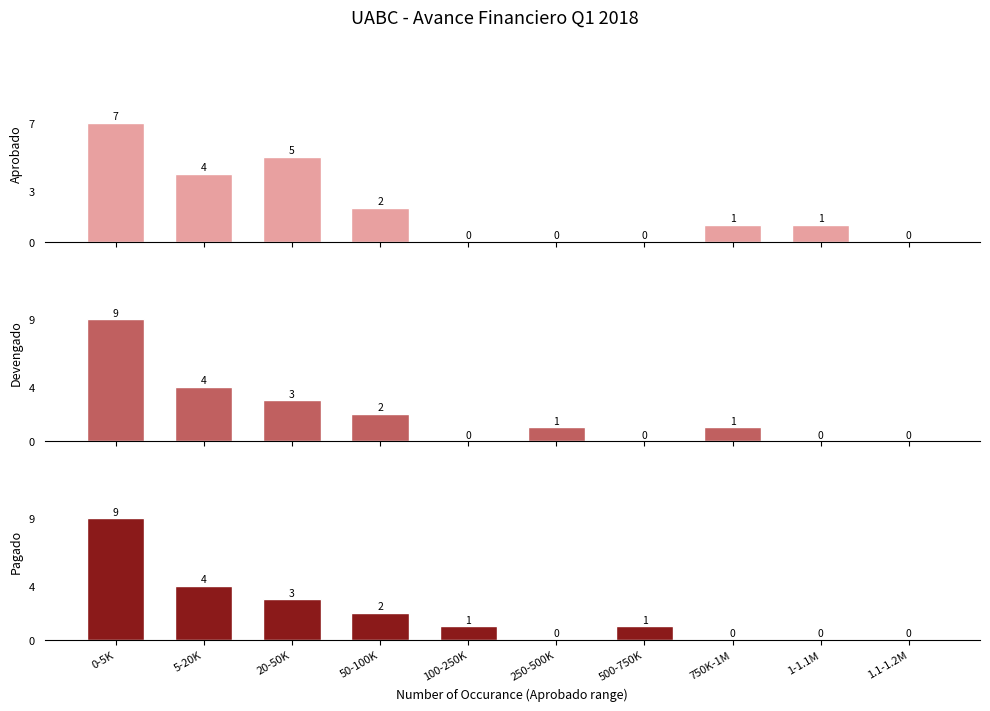

Reading left to right, what are all the values shown in this chart?

Aprobado: 0-5K=7	5-20K=4	20-50K=5	50-100K=2	100-250K=0	250-500K=0	500-750K=0	750K-1M=1	1-1.1M=1	1.1-1.2M=0
Devengado: 0-5K=9	5-20K=4	20-50K=3	50-100K=2	100-250K=0	250-500K=1	500-750K=0	750K-1M=1	1-1.1M=0	1.1-1.2M=0
Pagado: 0-5K=9	5-20K=4	20-50K=3	50-100K=2	100-250K=1	250-500K=0	500-750K=1	750K-1M=0	1-1.1M=0	1.1-1.2M=0